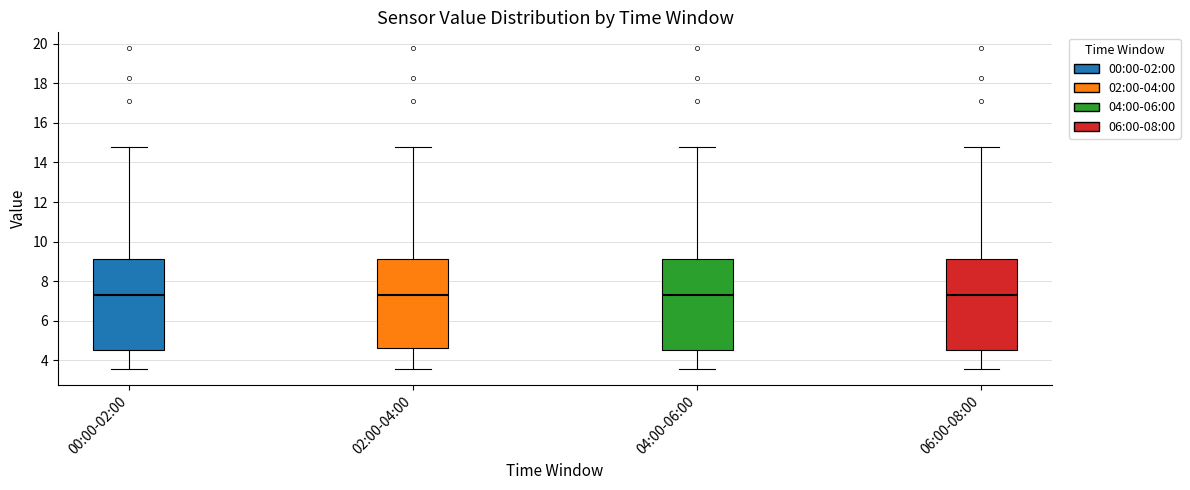

Where is the lower edge of the box for 02:00-04:00 on the y-axis? The values are not printed on the chart, so give them approximately, as read against the axis.

4.6